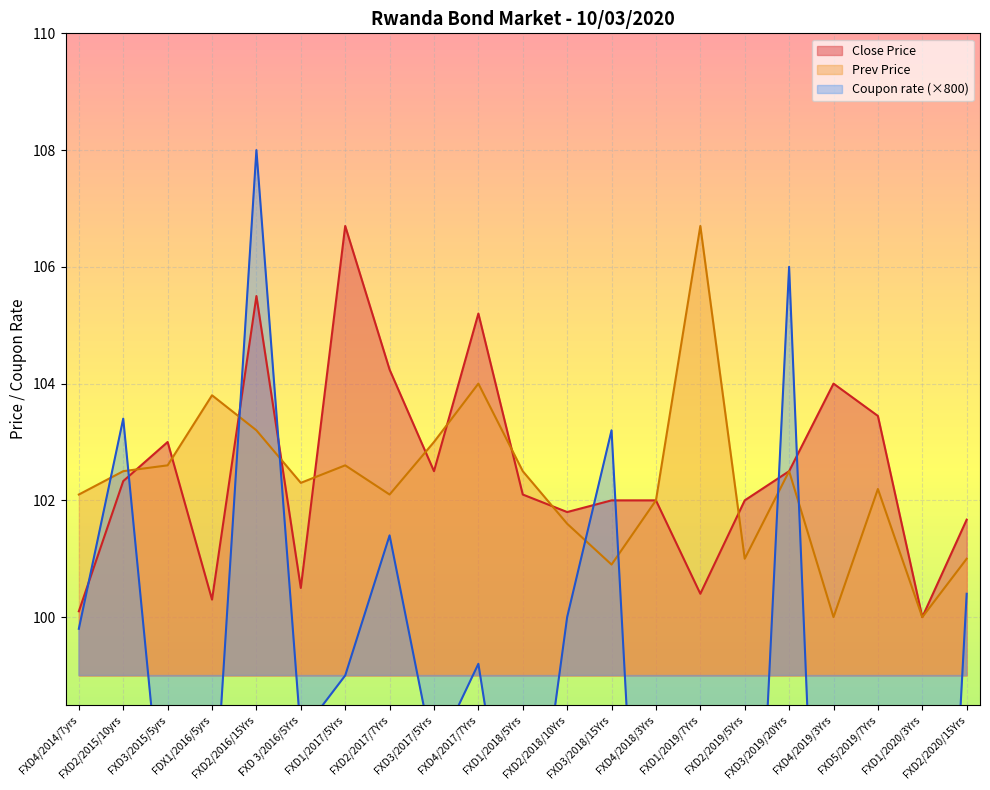

Is the value of Coupon rate at FXD1/2020/3Yrs greater than the value of Prev Price at FXD3/2017/5Yrs?

No